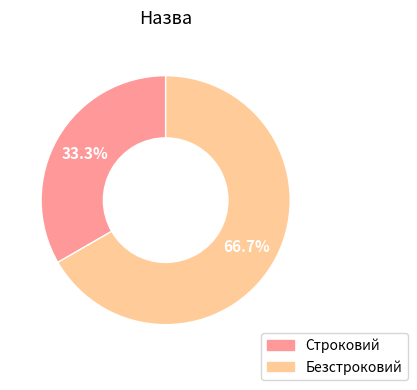

Does Строковий account for over 50% of the chart?

No